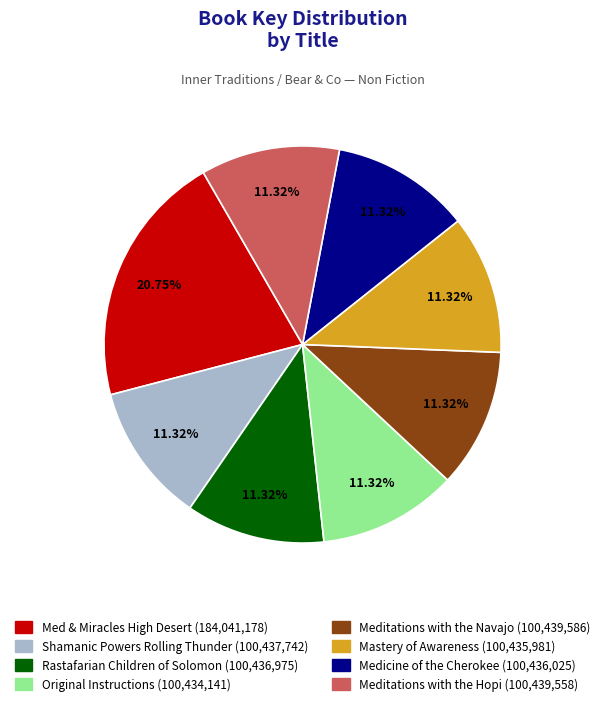

Is there any slice that represents more than half of the pie?

No